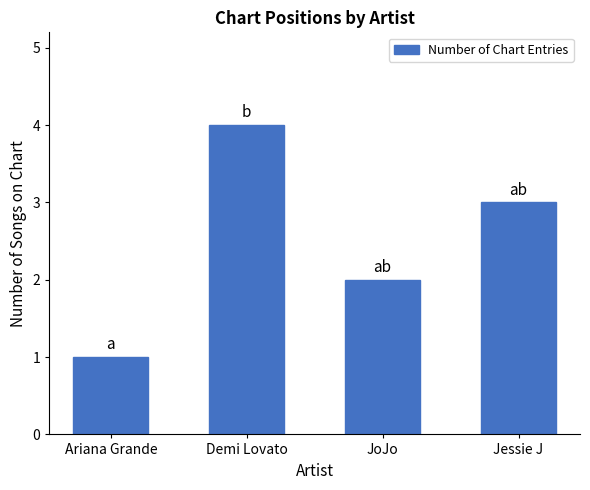

Is it true that the value at JoJo is 2?

True